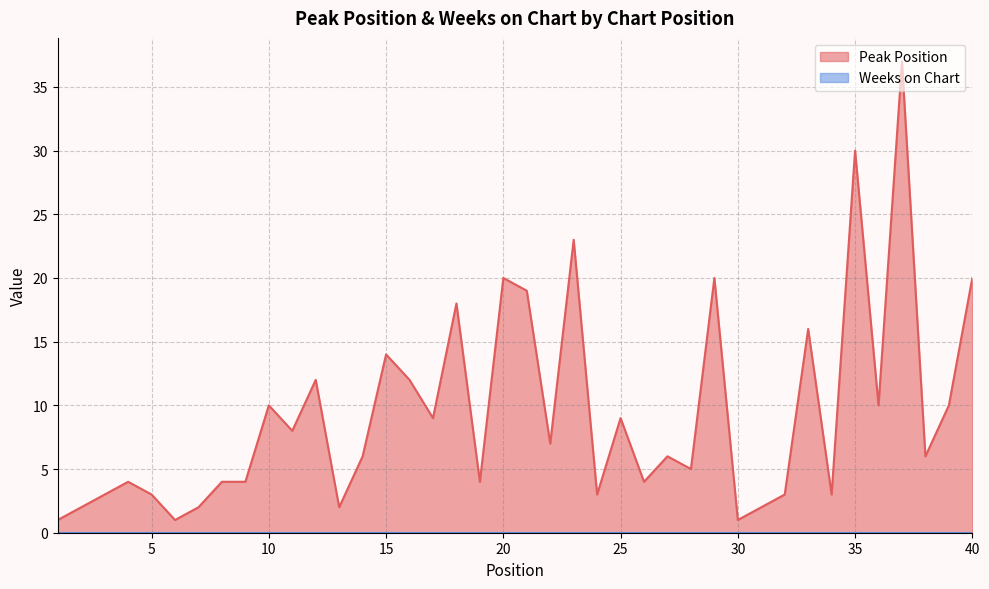

How many points are lower than both their immediate neighbors (excluding endpoints)?

13